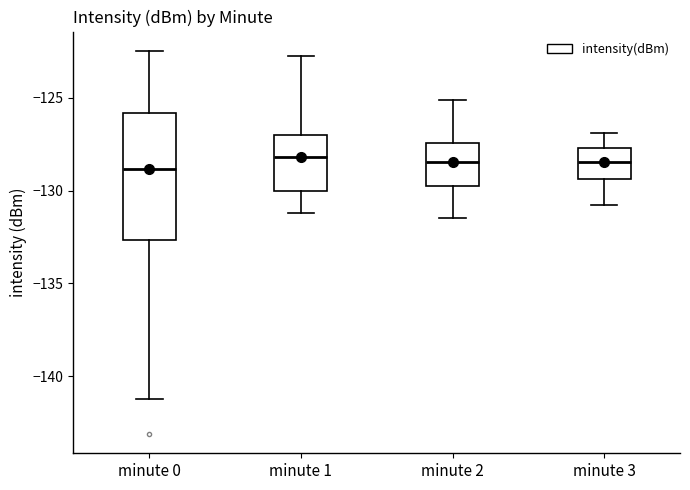

Comparing the boxes themselves (not the whiskers), which one is the tallest?

minute 0